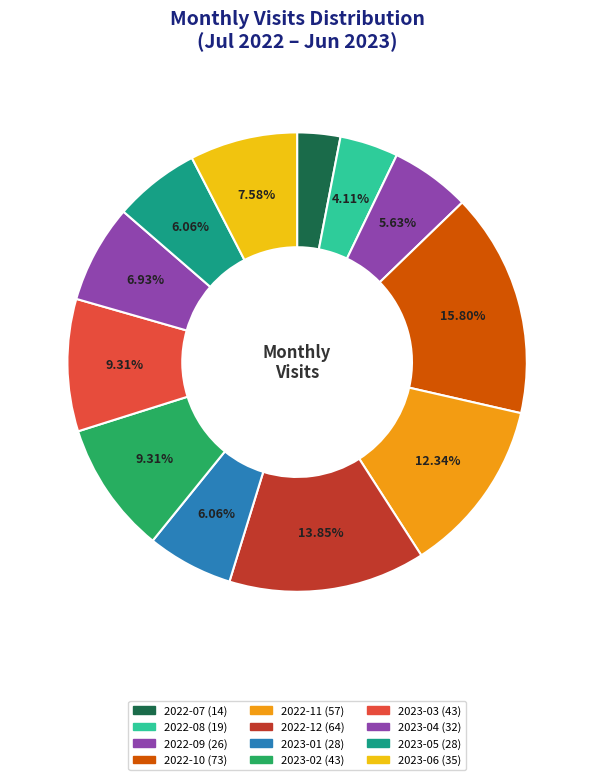

Count the number of slices in the pie.

12